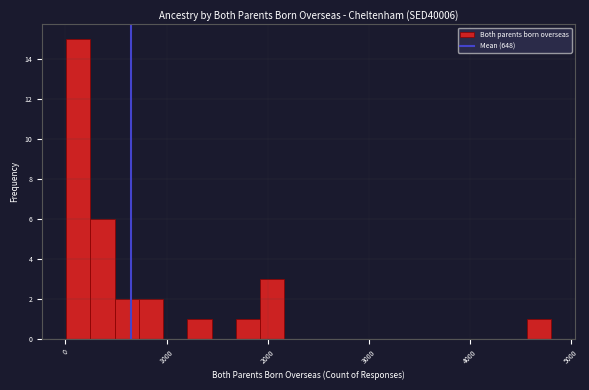

Read against the x-axis, roughly where is the centre of the tallest bar?

100